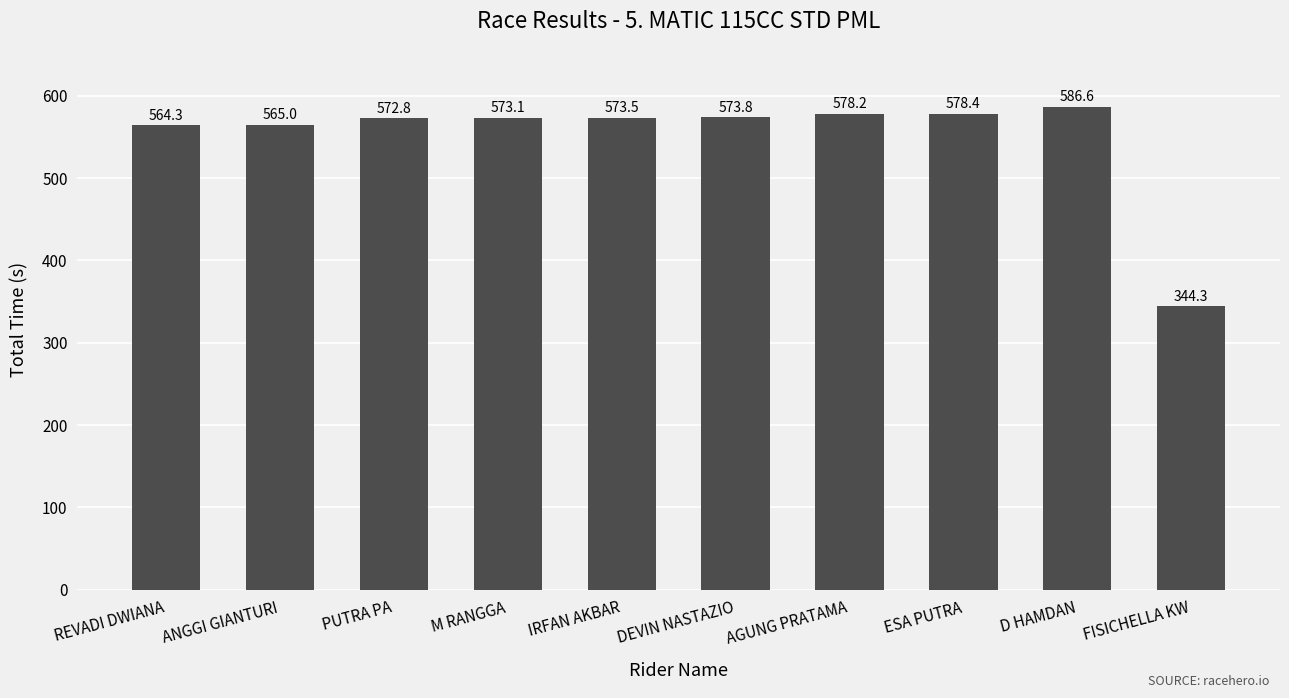

List the labels in order of value, smallest first.

FISICHELLA KW, REVADI DWIANA, ANGGI GIANTURI, PUTRA PA, M RANGGA, IRFAN AKBAR, DEVIN NASTAZIO, AGUNG PRATAMA, ESA PUTRA, D HAMDAN